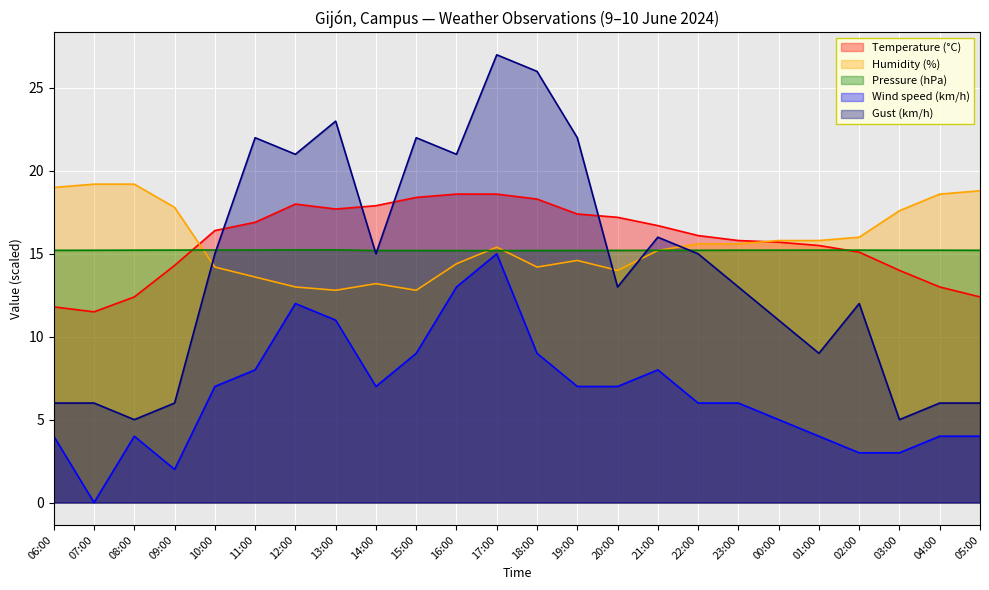

Reading left to right, what are all the values shown in this chart?

Temperature (°C): 11.8	11.5	12.4	14.3	16.4	16.9	18.0	17.7	17.9	18.4	18.6	18.6	18.3	17.4	17.2	16.7	16.1	15.8	15.7	15.5	15.1	14.0	13.0	12.4
Humidity (%): 19.0	19.2	19.2	17.8	14.2	13.6	13.0	12.8	13.2	12.8	14.4	15.4	14.2	14.6	14.0	15.2	15.6	15.6	15.8	15.8	16.0	17.6	18.6	18.8
Pressure (hPa): 15.2	15.2	15.2	15.2	15.2	15.2	15.2	15.2	15.2	15.2	15.2	15.2	15.2	15.2	15.2	15.2	15.2	15.2	15.2	15.2	15.2	15.2	15.2	15.2
Wind speed (km/h): 4.0	0.0	4.0	2.0	7.0	8.0	12.0	11.0	7.0	9.0	13.0	15.0	9.0	7.0	7.0	8.0	6.0	6.0	5.0	4.0	3.0	3.0	4.0	4.0
Gust (km/h): 6.0	6.0	5.0	6.0	15.0	22.0	21.0	23.0	15.0	22.0	21.0	27.0	26.0	22.0	13.0	16.0	15.0	13.0	11.0	9.0	12.0	5.0	6.0	6.0